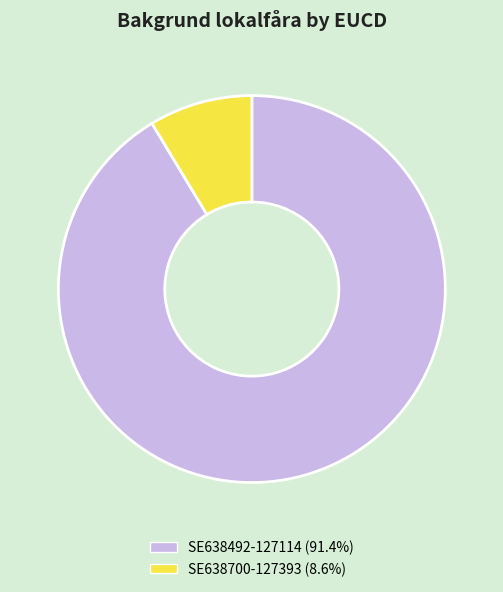

Is it true that SE638700-127393 is 9% of the pie?

True